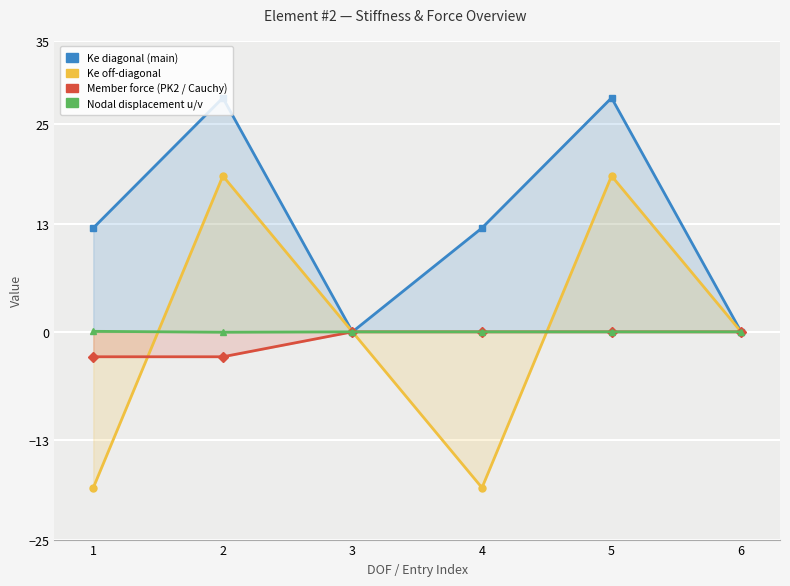

True or false: Ke off-diagonal has more than 1 interior local peaks.

True